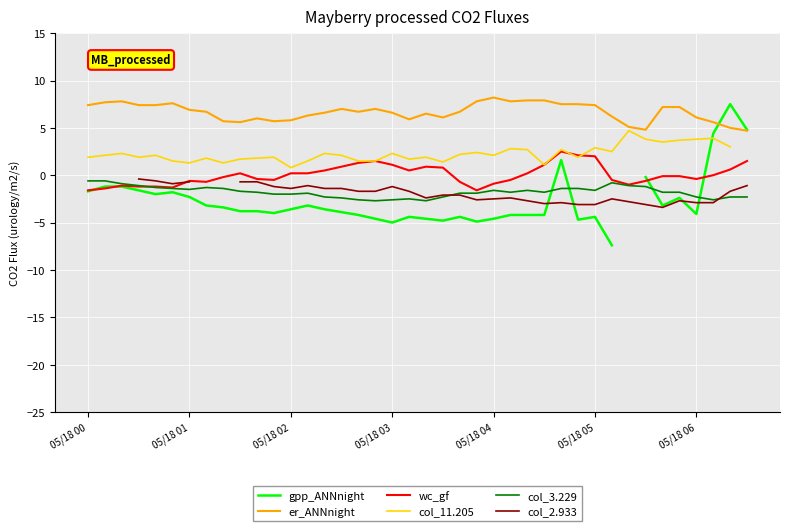

True or false: er_ANNnight and wc_gf intersect in this chart.

False